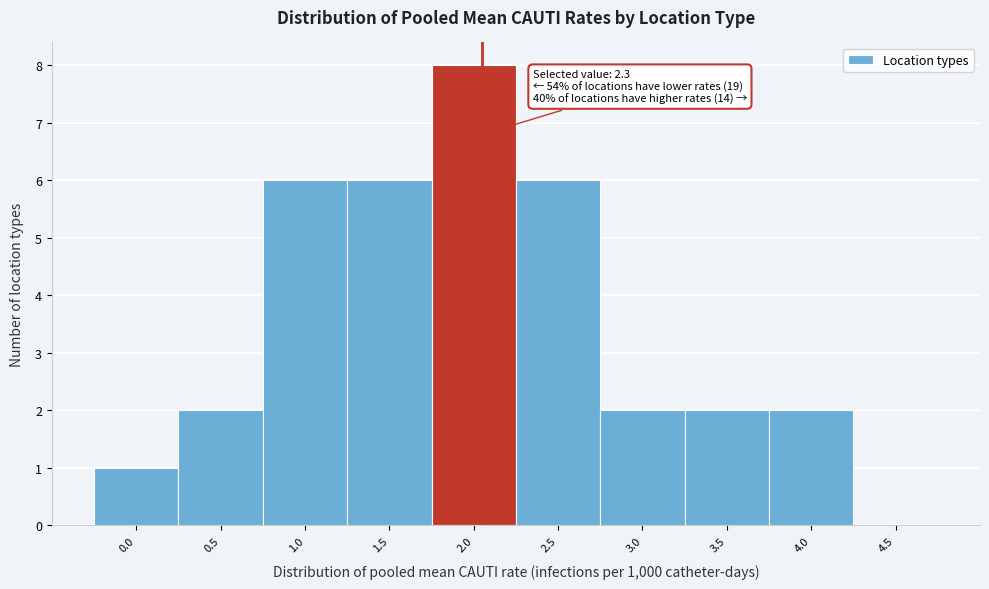

Reading right to left, list all the values displayed in this chart.

4.5=0	4.0=2	3.5=2	3.0=2	2.5=6	2.0=8	1.5=6	1.0=6	0.5=2	0.0=1